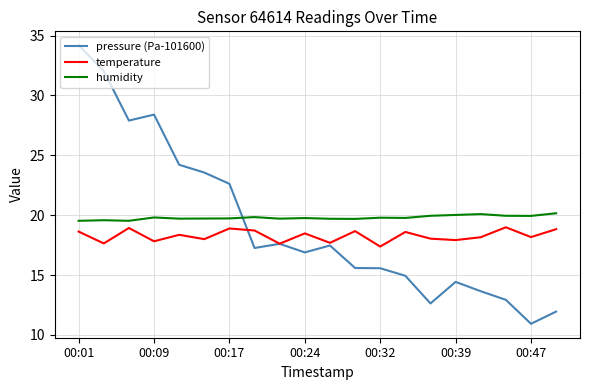

What is the minimum value shown in the chart?

10.9